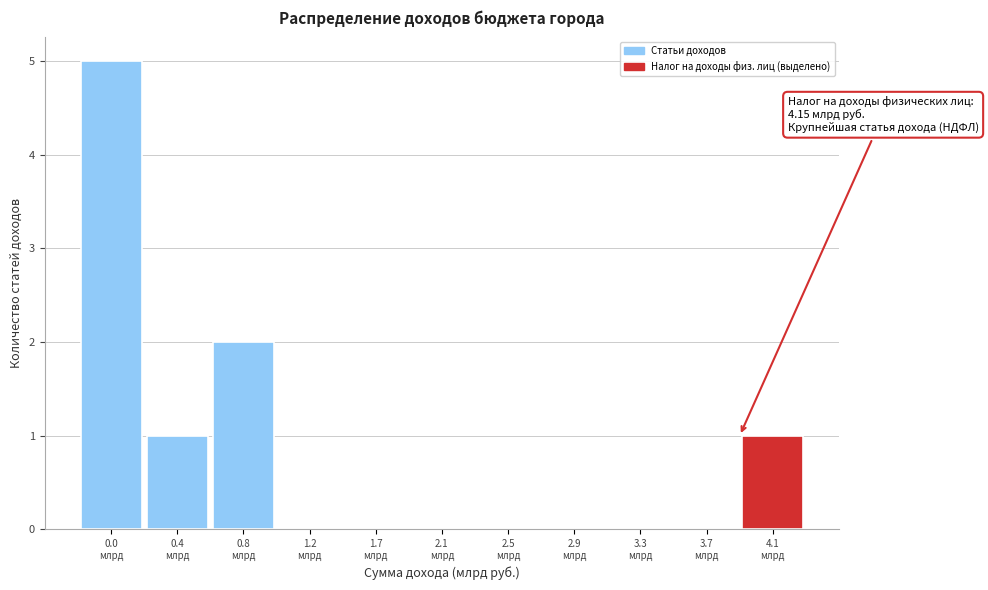

What is the sum of all values?

9